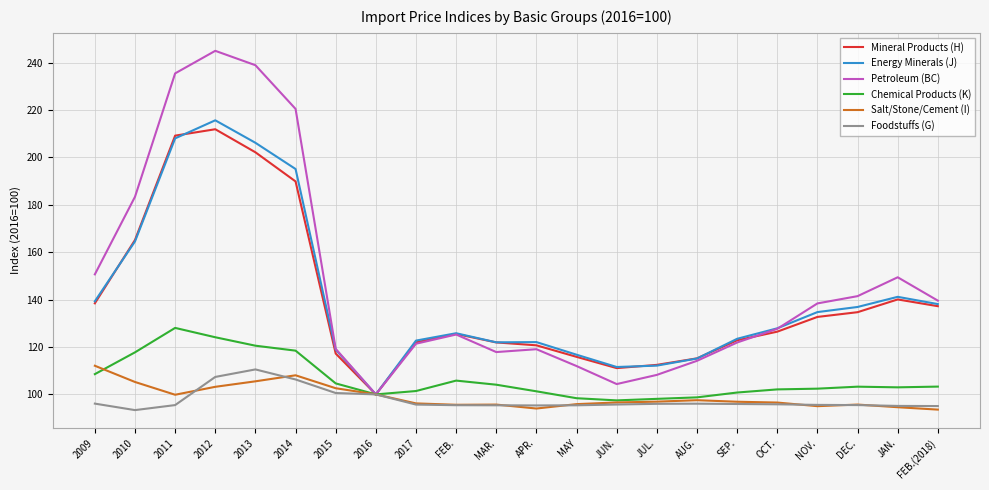

Between MAR. and JAN., which series saw the biggest shift?

Petroleum (BC)